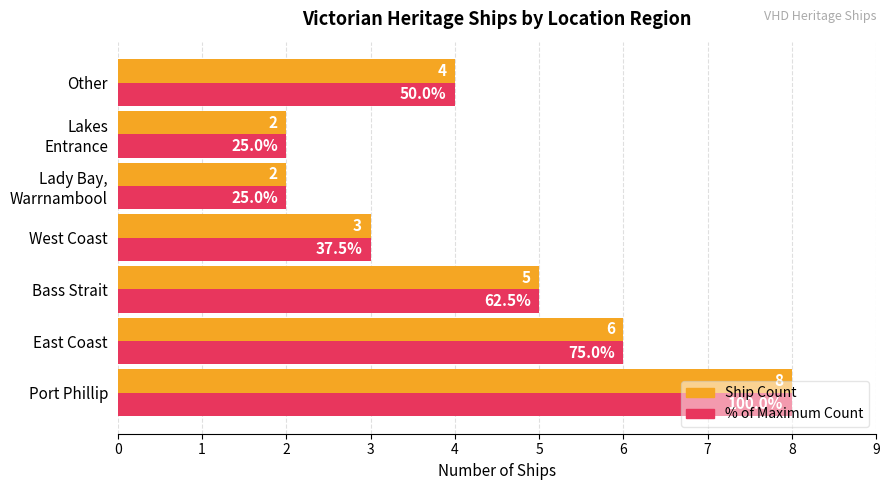

At which category is the sum across all series the highest?

Port Phillip